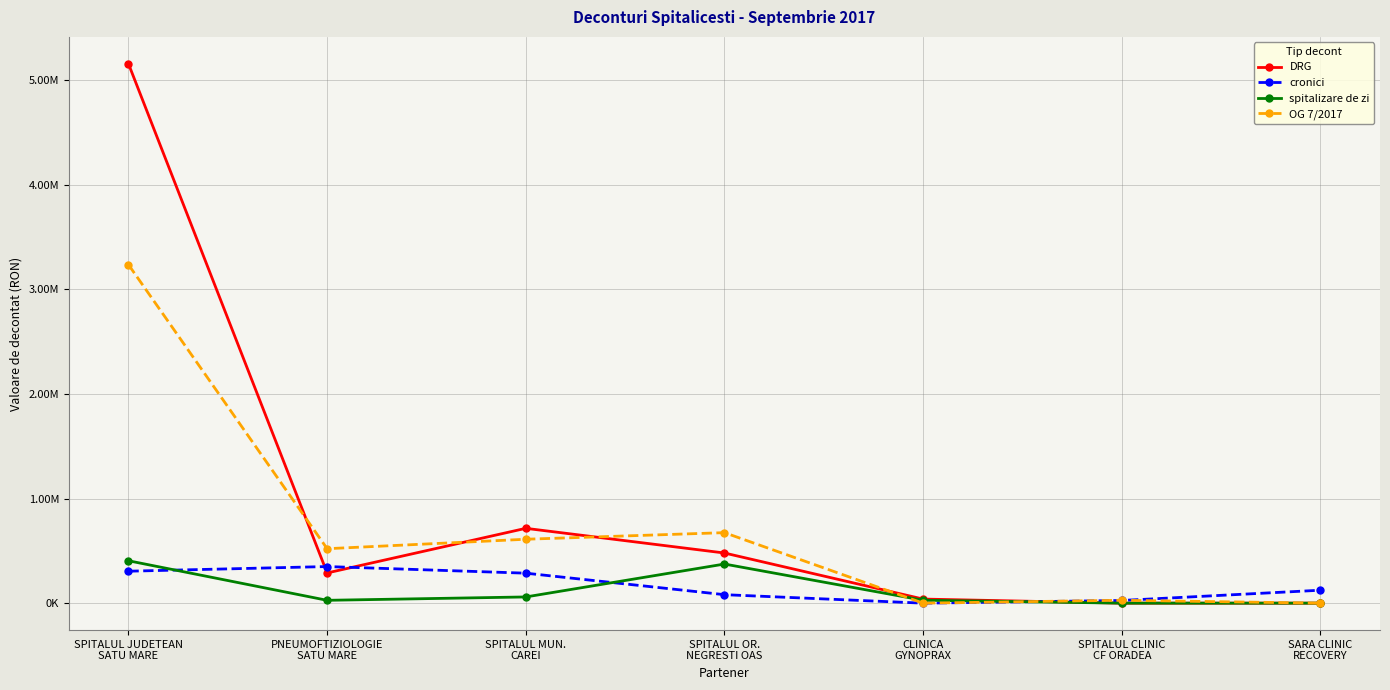

What is the difference between the cronici values at PNEUMOFTIZIOLOGIE
SATU MARE and SPITALUL MUN.
CAREI?

63307.2